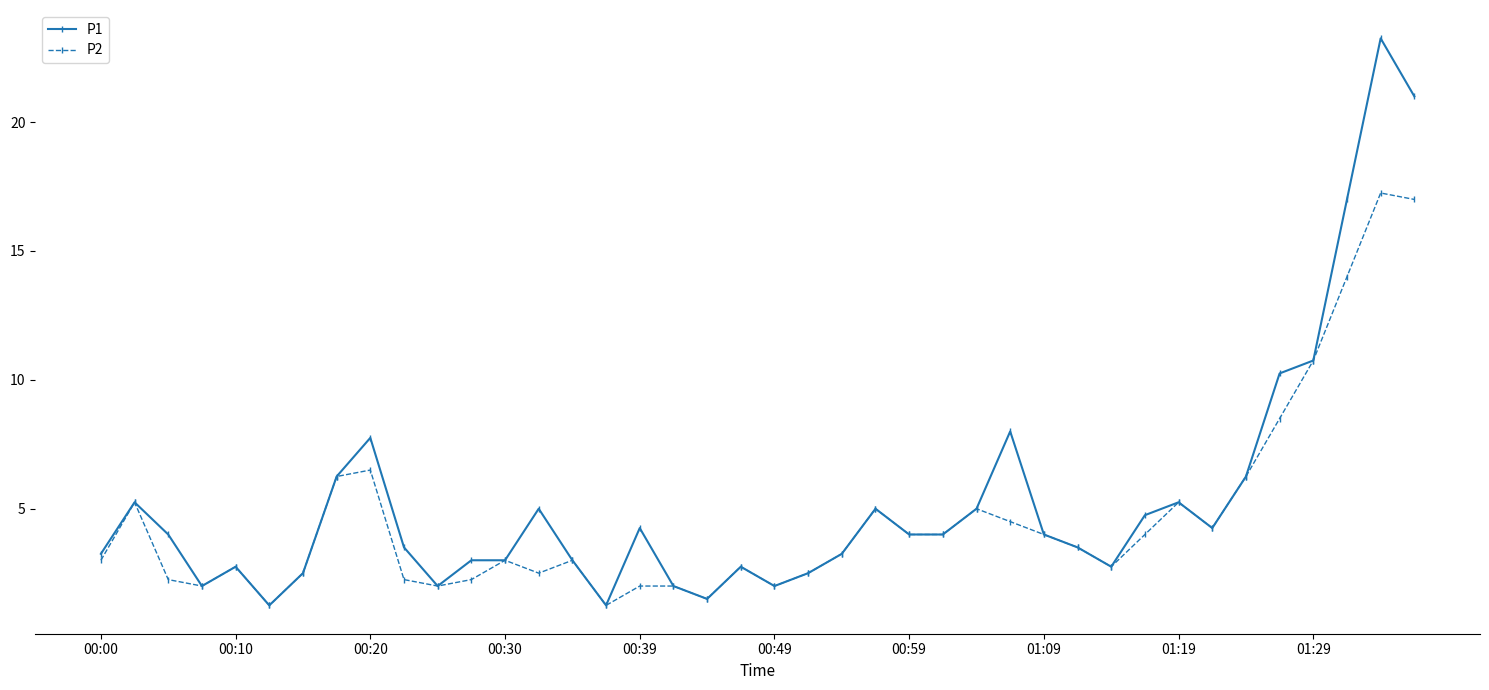

At how many categories does at least one series exceed 22?

1